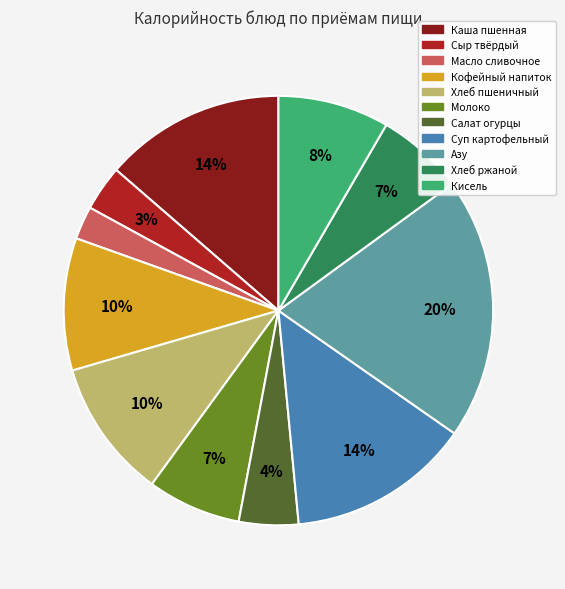

Is there a majority slice in this chart?

No